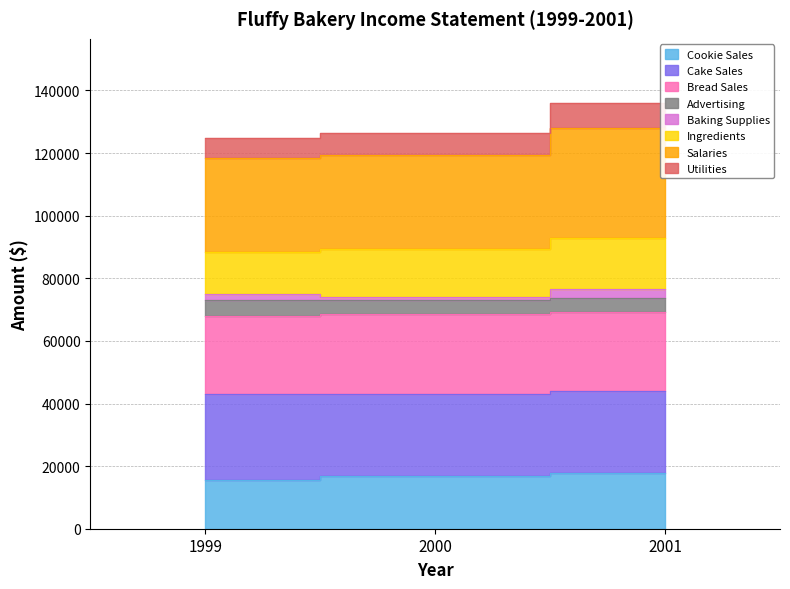

Where is Salaries nearest to the value 123164?

2000